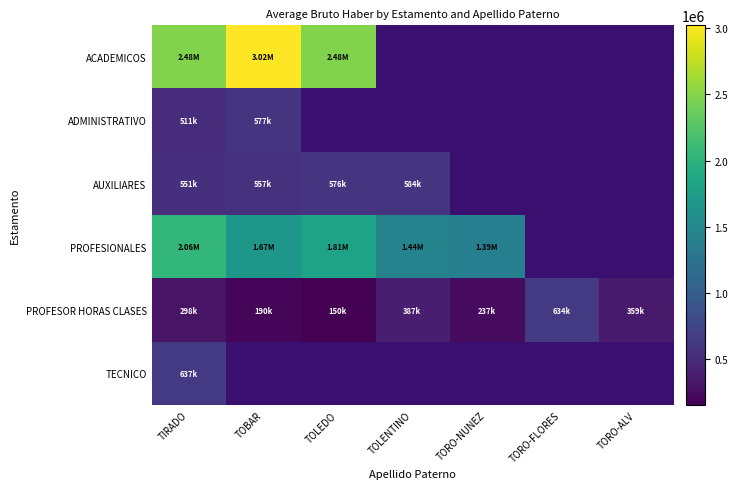

Which label corresponds to the smallest value in the chart?

TOLEDO